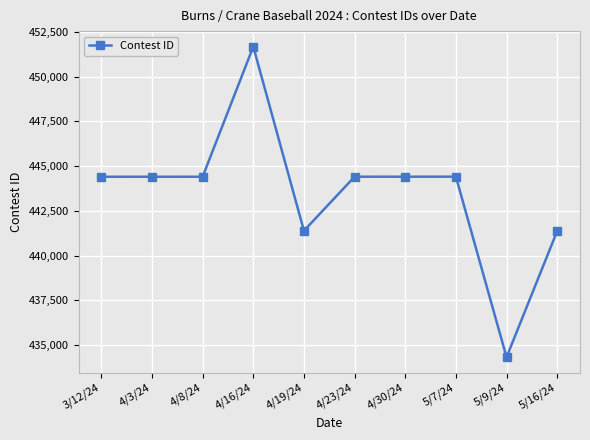

Approximately how many times larger is the value at 4/23/24 compared to 4/3/24?

1.0